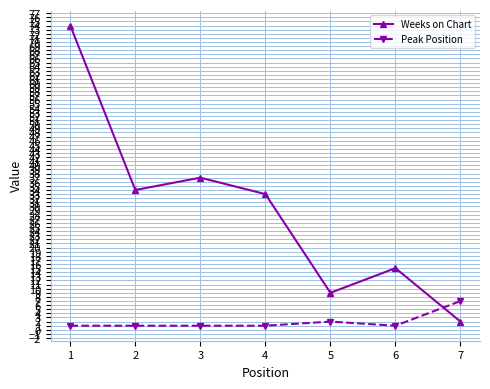

Where is Peak Position nearest to the value 4?

5